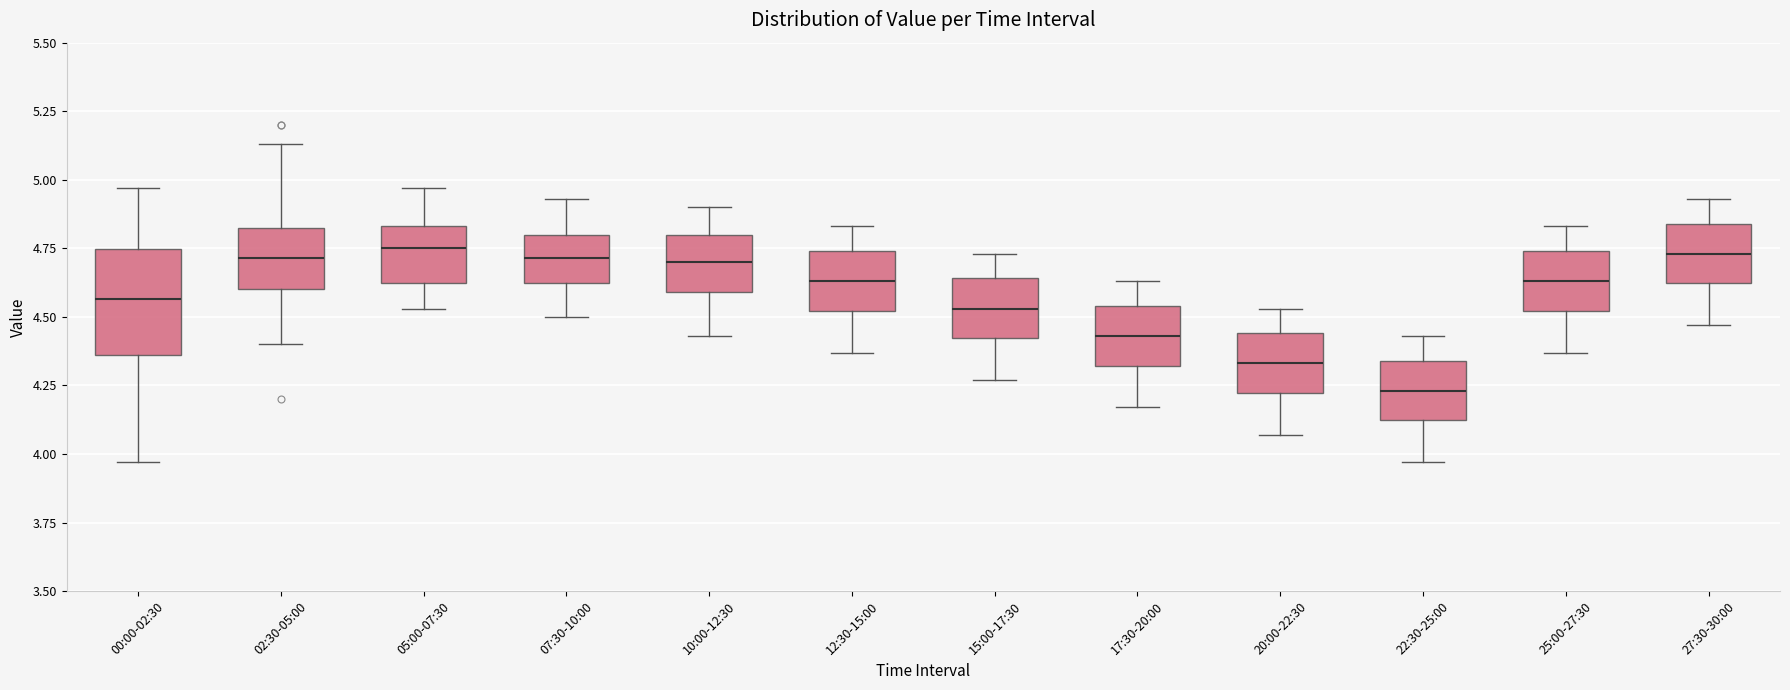

Reading left to right, read every box against the y-axis: the position of its median line, the range the box covers, and the ends of its whiskers. The values are not printed on the chart, so give them approximately, as read against the axis.

00:00-02:30: median 4.55, box 4.35 to 4.75, whiskers 3.95 to 4.95
02:30-05:00: median 4.70, box 4.60 to 4.85, whiskers 4.40 to 5.15
05:00-07:30: median 4.75, box 4.60 to 4.85, whiskers 4.55 to 4.95
07:30-10:00: median 4.70, box 4.60 to 4.80, whiskers 4.50 to 4.95
10:00-12:30: median 4.70, box 4.60 to 4.80, whiskers 4.45 to 4.90
12:30-15:00: median 4.65, box 4.50 to 4.75, whiskers 4.35 to 4.85
15:00-17:30: median 4.55, box 4.40 to 4.65, whiskers 4.25 to 4.75
17:30-20:00: median 4.45, box 4.30 to 4.55, whiskers 4.15 to 4.65
20:00-22:30: median 4.35, box 4.20 to 4.45, whiskers 4.05 to 4.55
22:30-25:00: median 4.25, box 4.10 to 4.35, whiskers 3.95 to 4.45
25:00-27:30: median 4.65, box 4.50 to 4.75, whiskers 4.35 to 4.85
27:30-30:00: median 4.75, box 4.60 to 4.85, whiskers 4.45 to 4.95